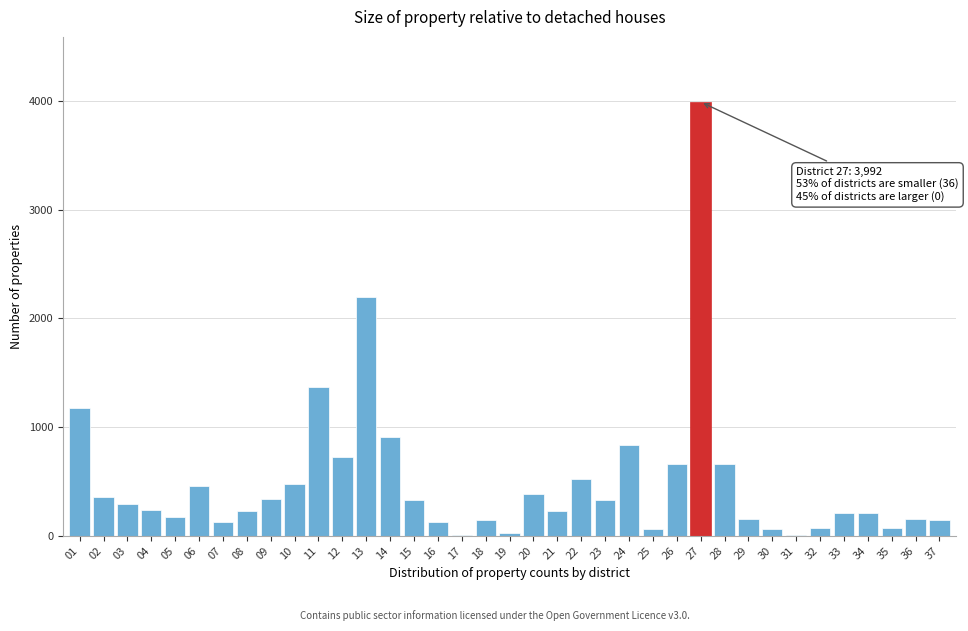

What is the sum of all values?

18460